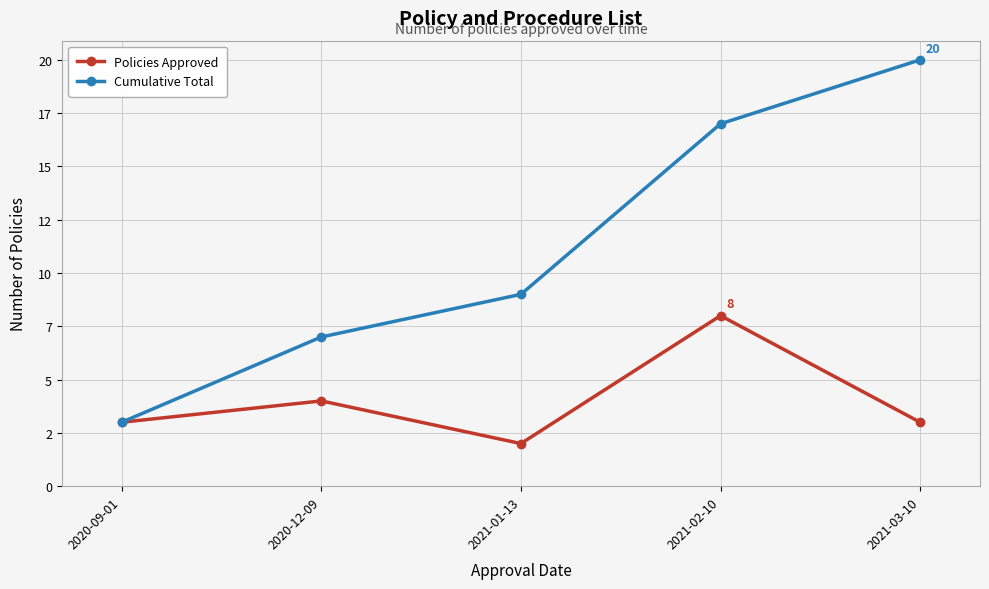

What are all the series names shown in the legend?

Policies Approved, Cumulative Total